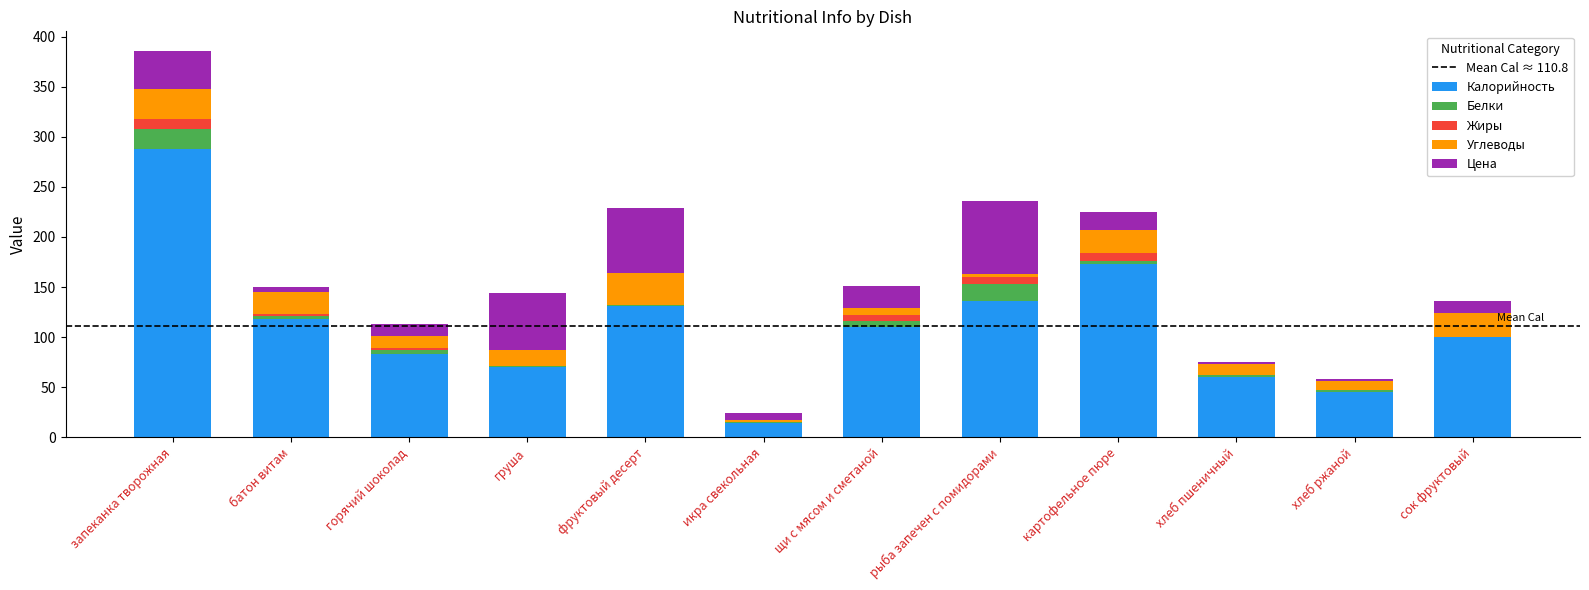

Are the bars grouped side by side (vs. stacked)?

No